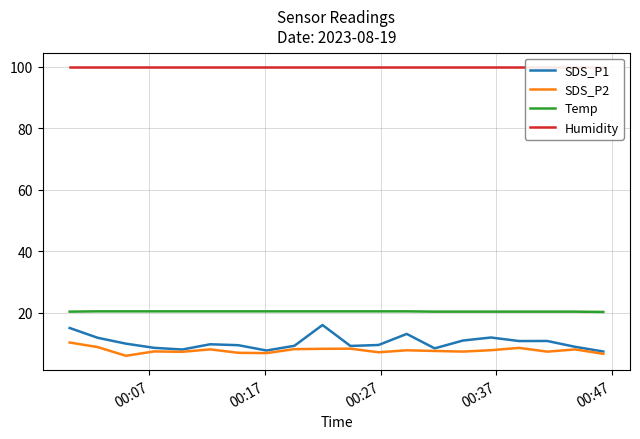

True or false: Temp and SDS_P2 intersect in this chart.

False